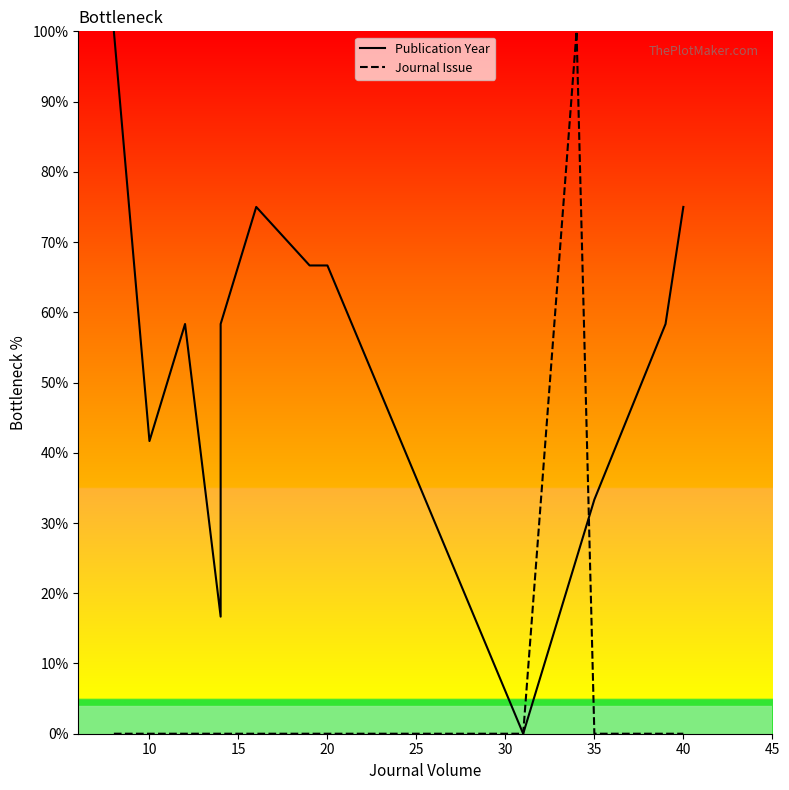

Where is the first local minimum for Publication Year?

10